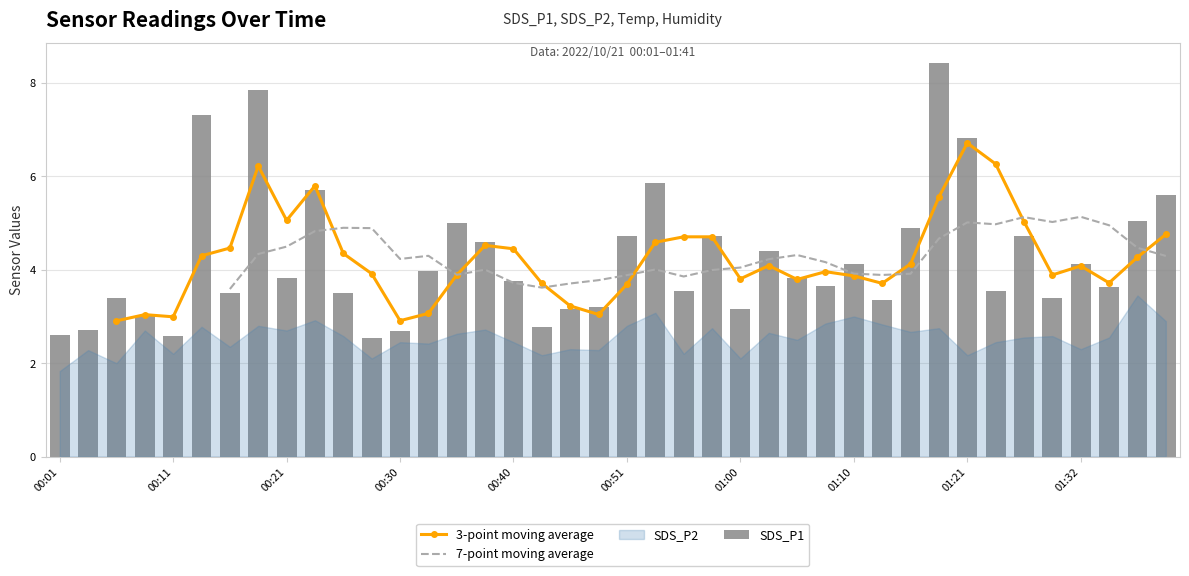

Is it true that 7-point moving average equals 4.9 at 10?

True